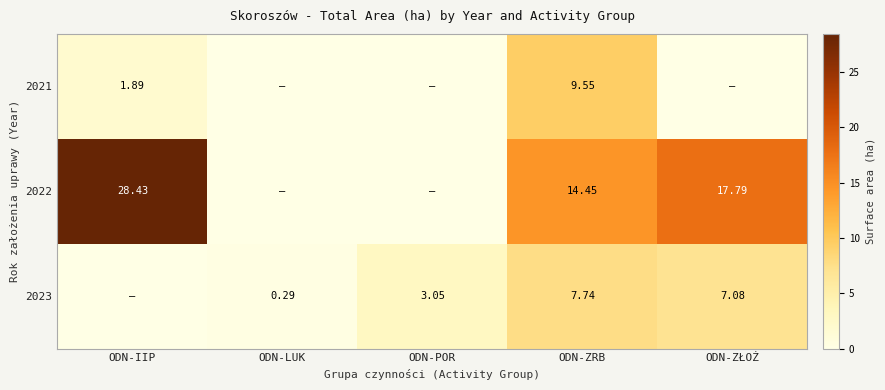

Is it true that 2021 equals -3.2 at ODN-ZŁOŻ?

False